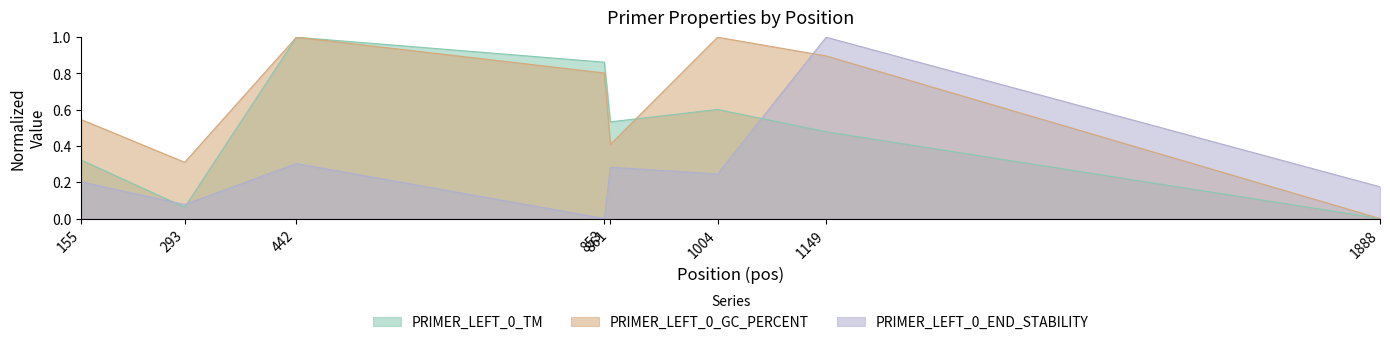

Where do PRIMER_LEFT_0_GC_PERCENT and PRIMER_LEFT_0_TM first cross each other?

861 and 1004